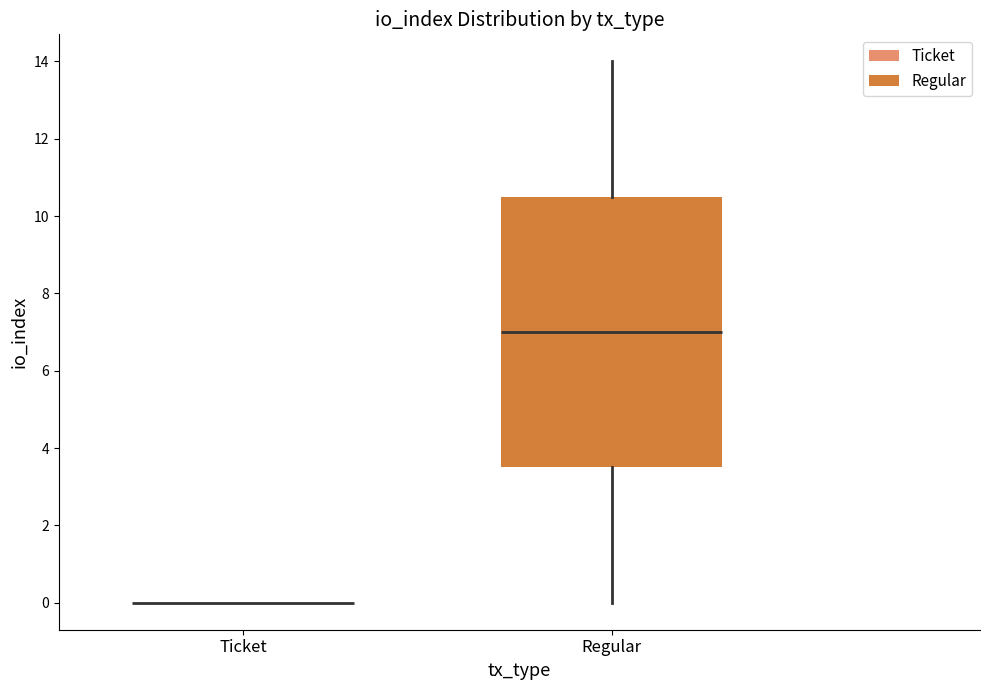

Reading left to right, transcribe this box plot: for each box, give where its median line is, the range the box spans, and where its two whiskers end, as read against the y-axis. The values are not printed on the chart, so give them approximately, as read against the axis.

Ticket: box collapsed to a line at 0.0, whiskers 0.0 to 0.0
Regular: median 7.0, box 3.6 to 10.6, whiskers 0.0 to 14.0